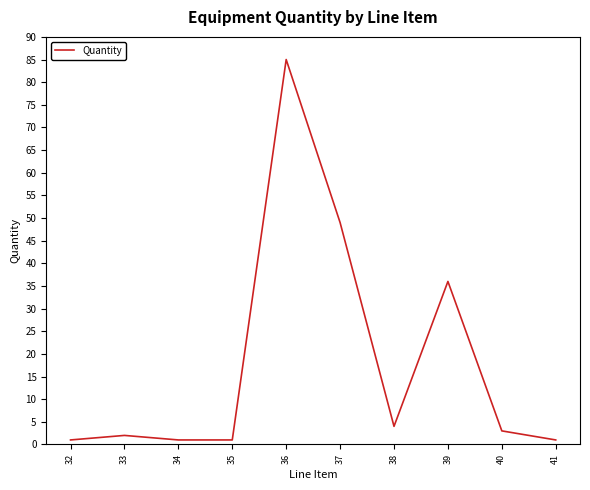

What is the ratio of the value at 37 to the value at 36?

0.6